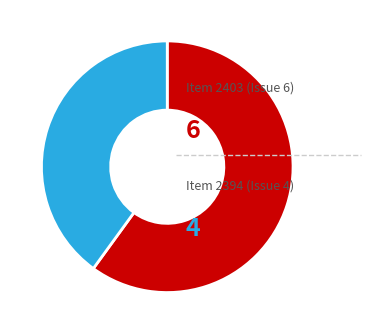

Is there any slice that represents more than half of the pie?

Yes